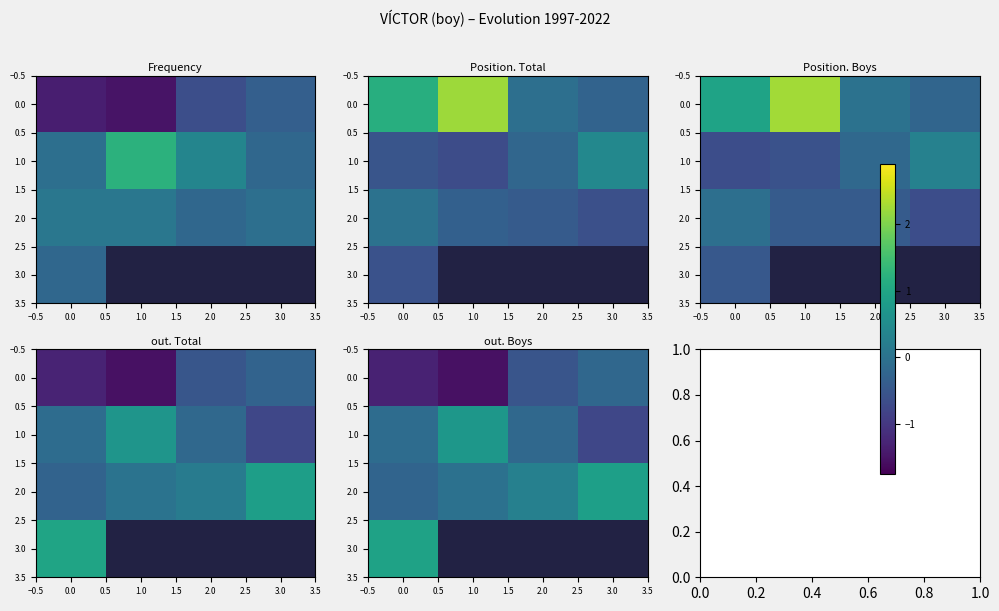

What is the maximum value for 0.0?

-0.2